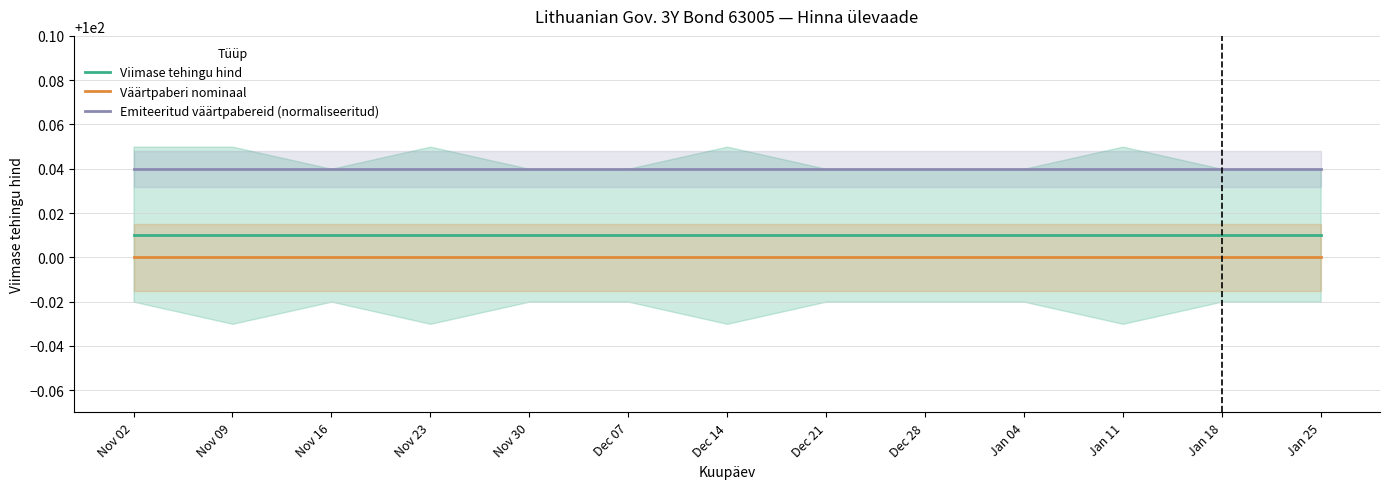

Which has a higher value, Dec 07 or Dec 14?

Dec 07